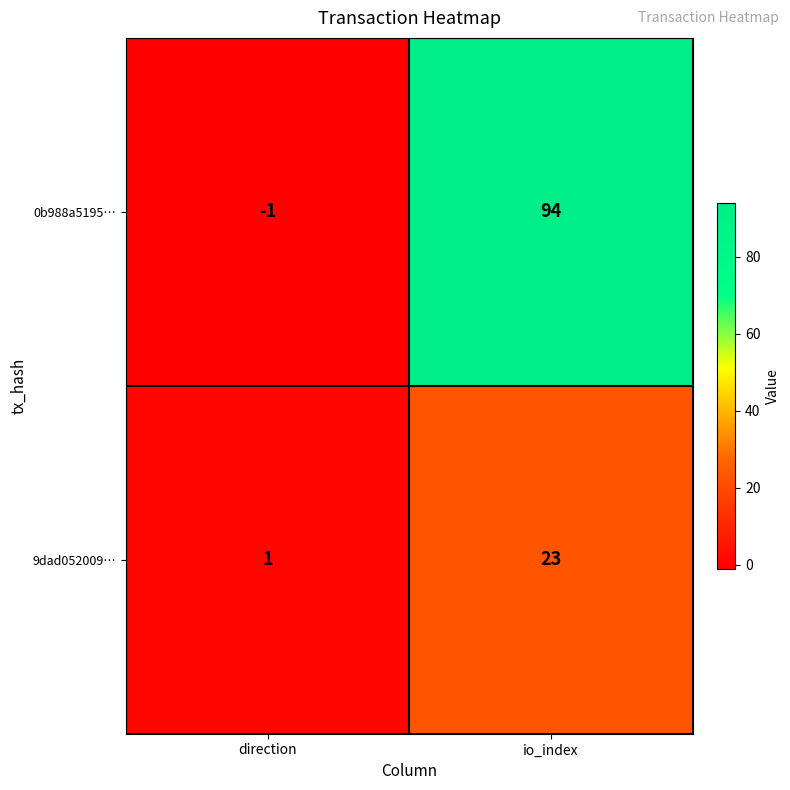

The value of 9dad052009… at direction is 1. True or false?

True